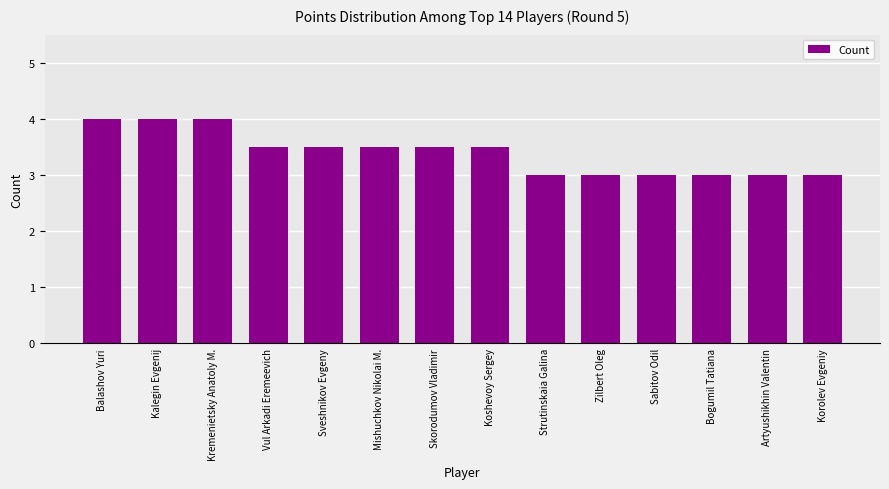

What is the smallest value displayed?

3.0